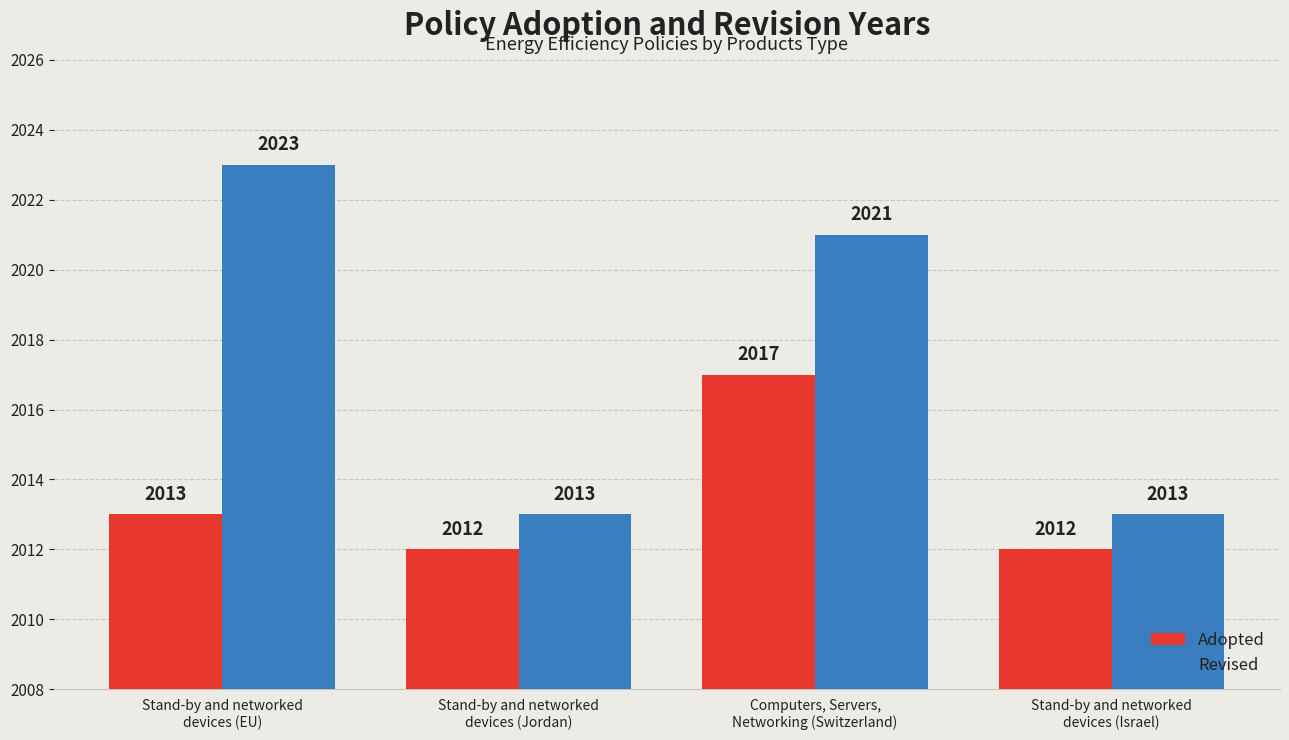

What is the maximum value shown in the chart?

2023